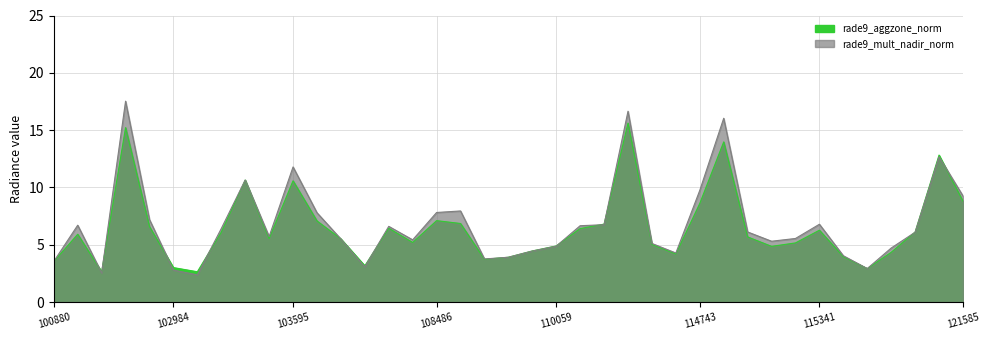

What are all the series names shown in the legend?

rade9_aggzone_norm, rade9_mult_nadir_norm